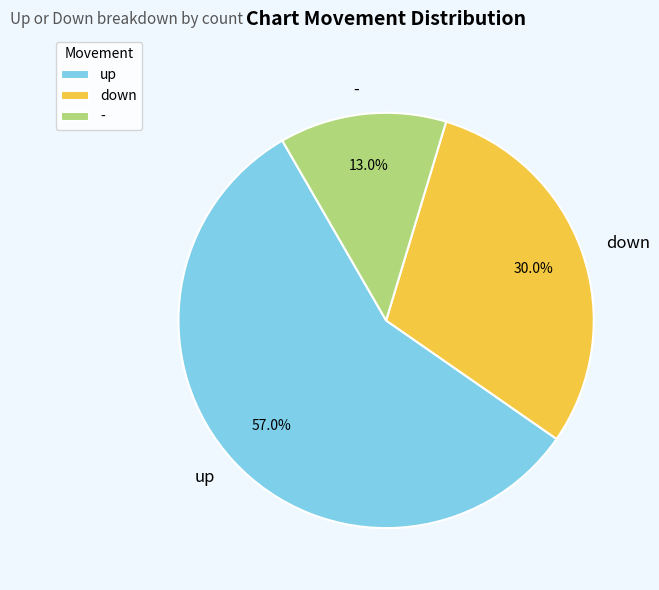

The - slice represents 13% of the pie. True or false?

True